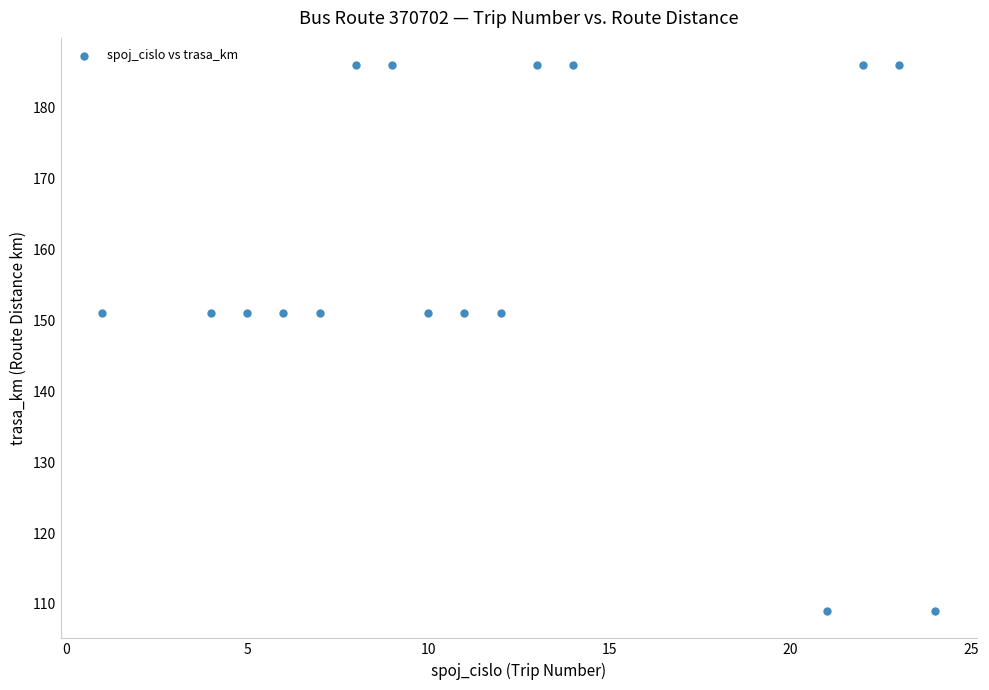

What is the range of Y values (max minus min)?

77